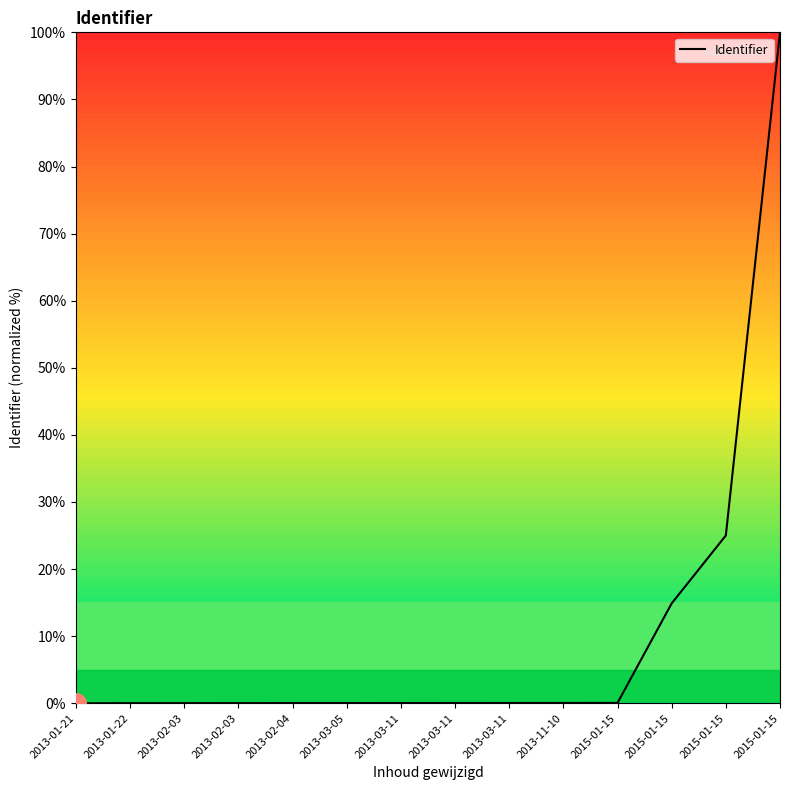

Is this an area chart (filled region under the line)?

Yes